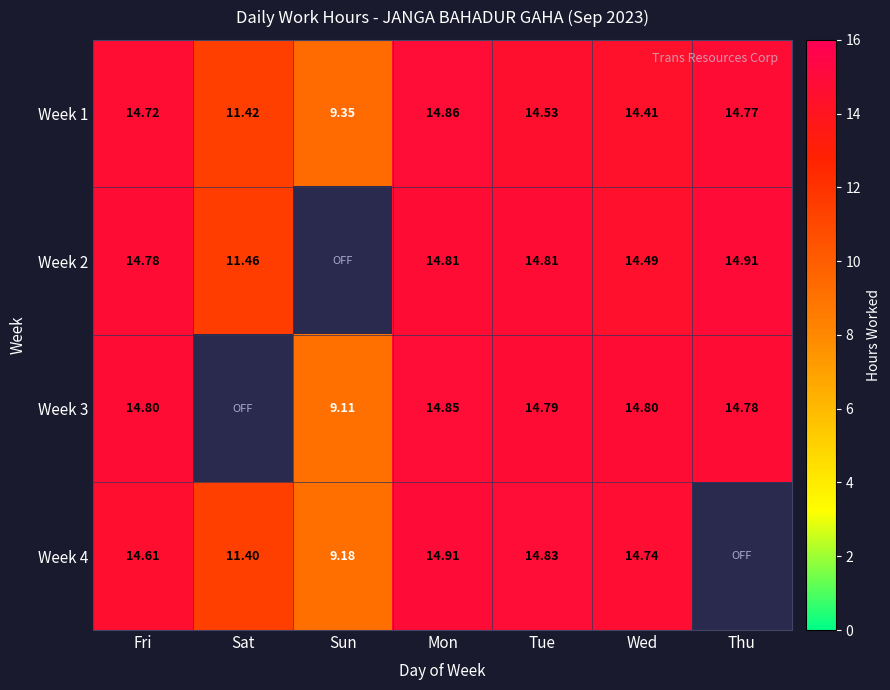

What is the total value across all series at Sun?

27.6